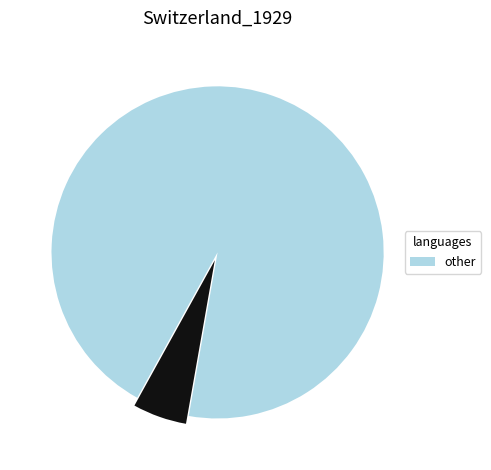

Is there a majority slice in this chart?

Yes